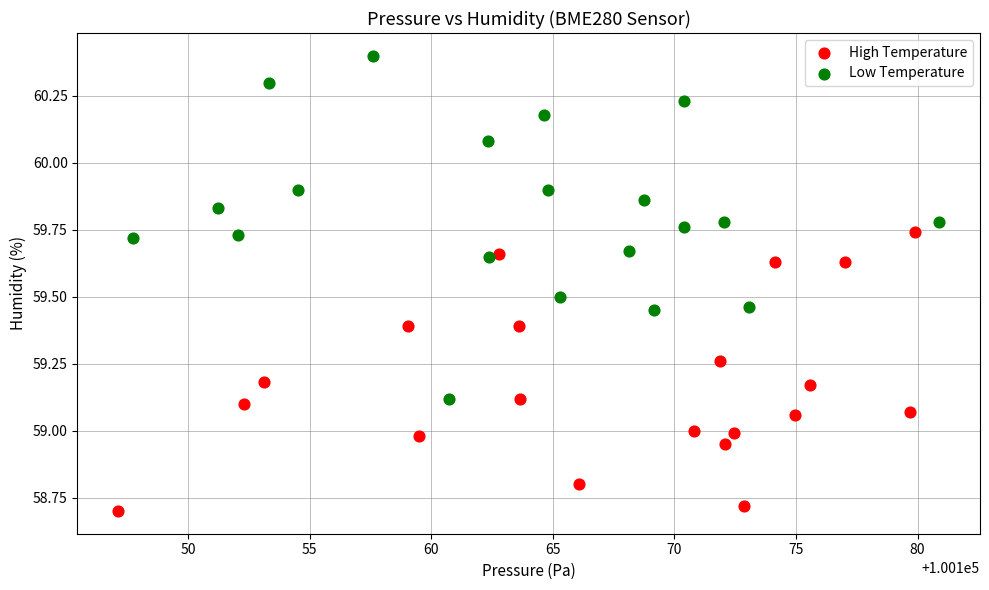

Which series has the largest Y range (max minus min)?

Low Temperature